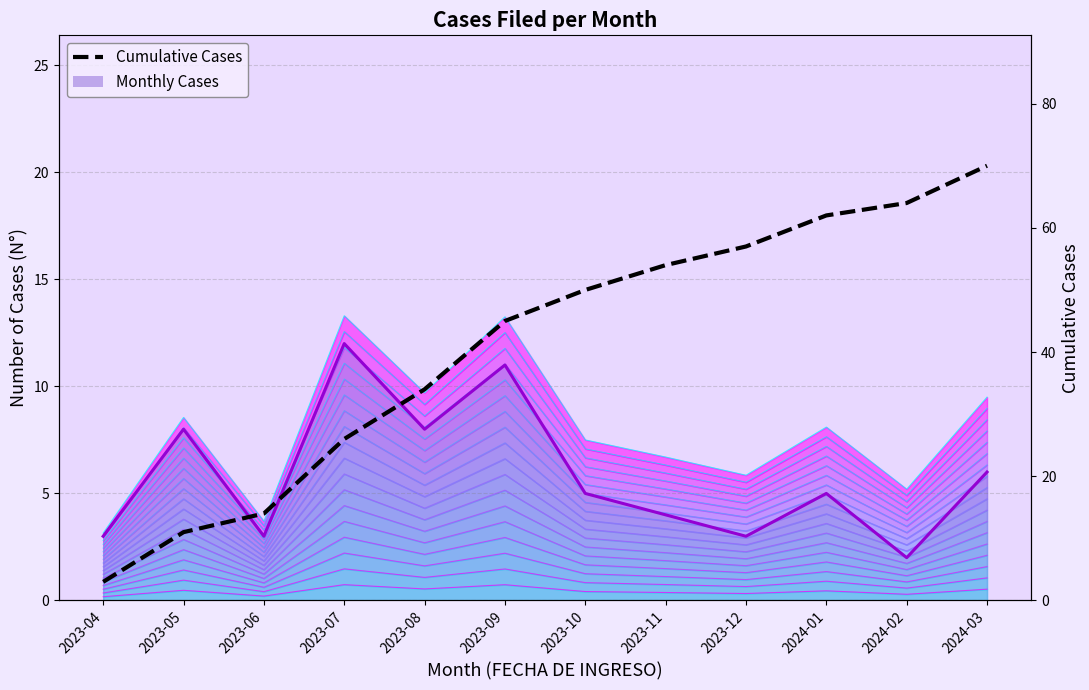

Does the chart display data point markers on the line(s)?

No